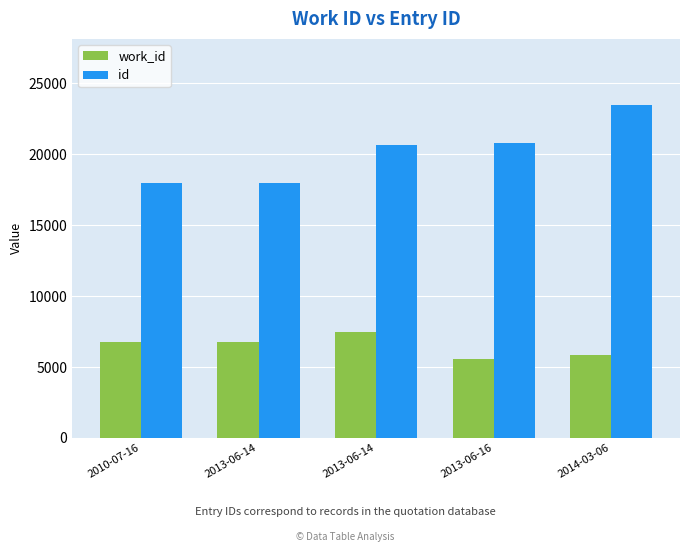

How many data points in work_id are less than 6749?

2